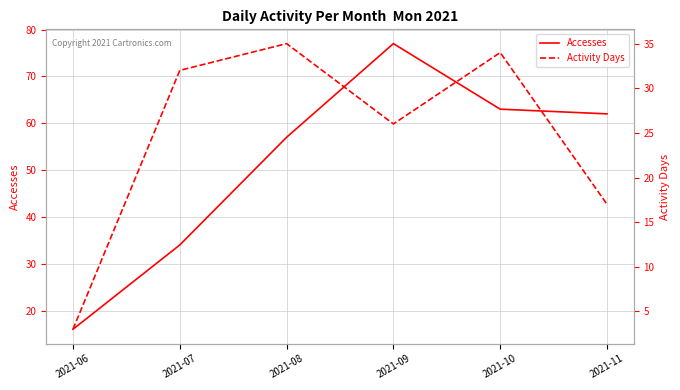

Rank the series at 2021-10 from lowest to highest value.

Activity Days, Accesses